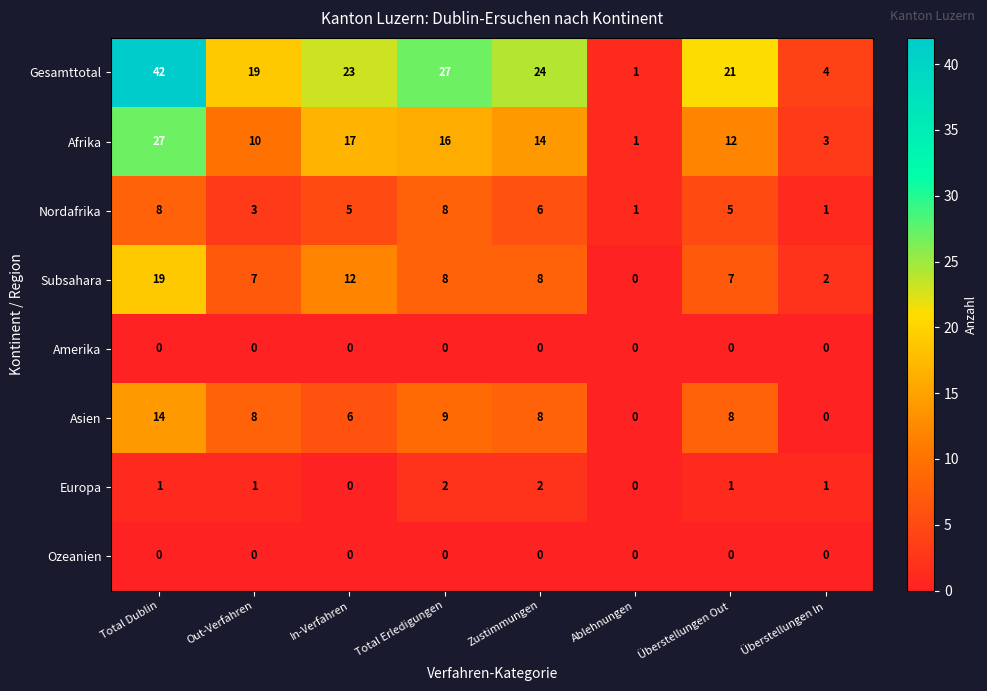

The Afrika series shows 1 at Überstellungen In. True or false?

False